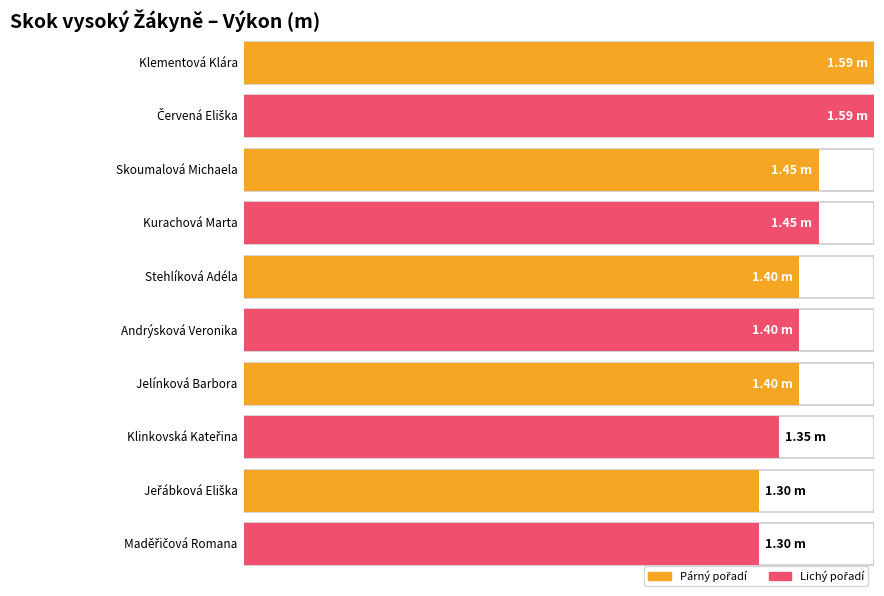

Reading left to right, what are all the values shown in this chart?

1.6	1.6	1.4	1.4	1.4	1.4	1.4	1.4	1.3	1.3